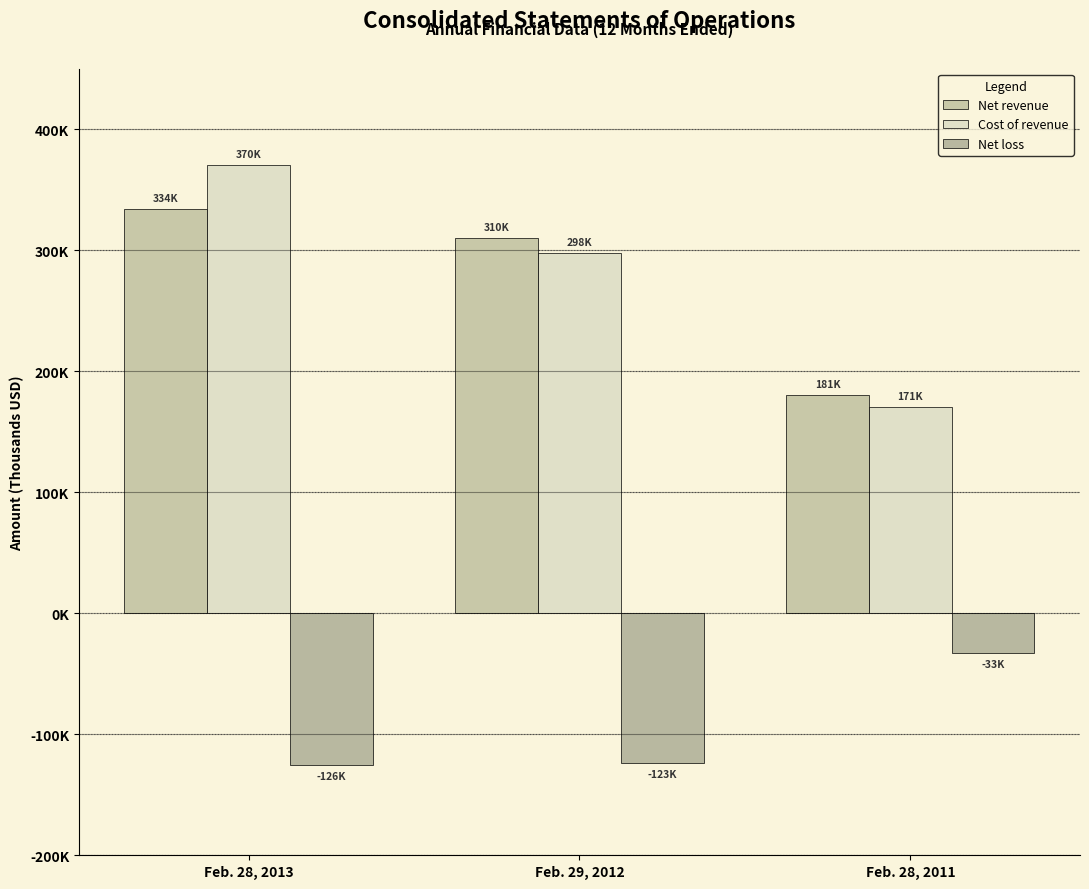

True or false: Cost of revenue has a value of 53272 at Feb. 28, 2011.

False